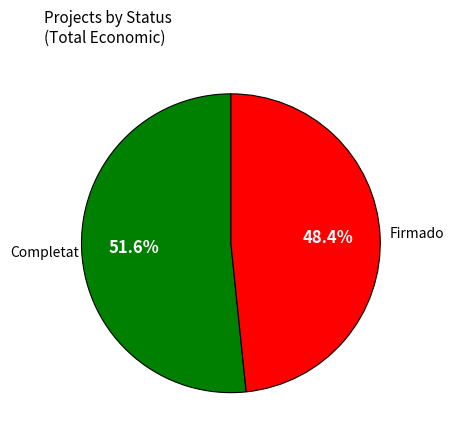

Is there any slice that represents more than half of the pie?

Yes